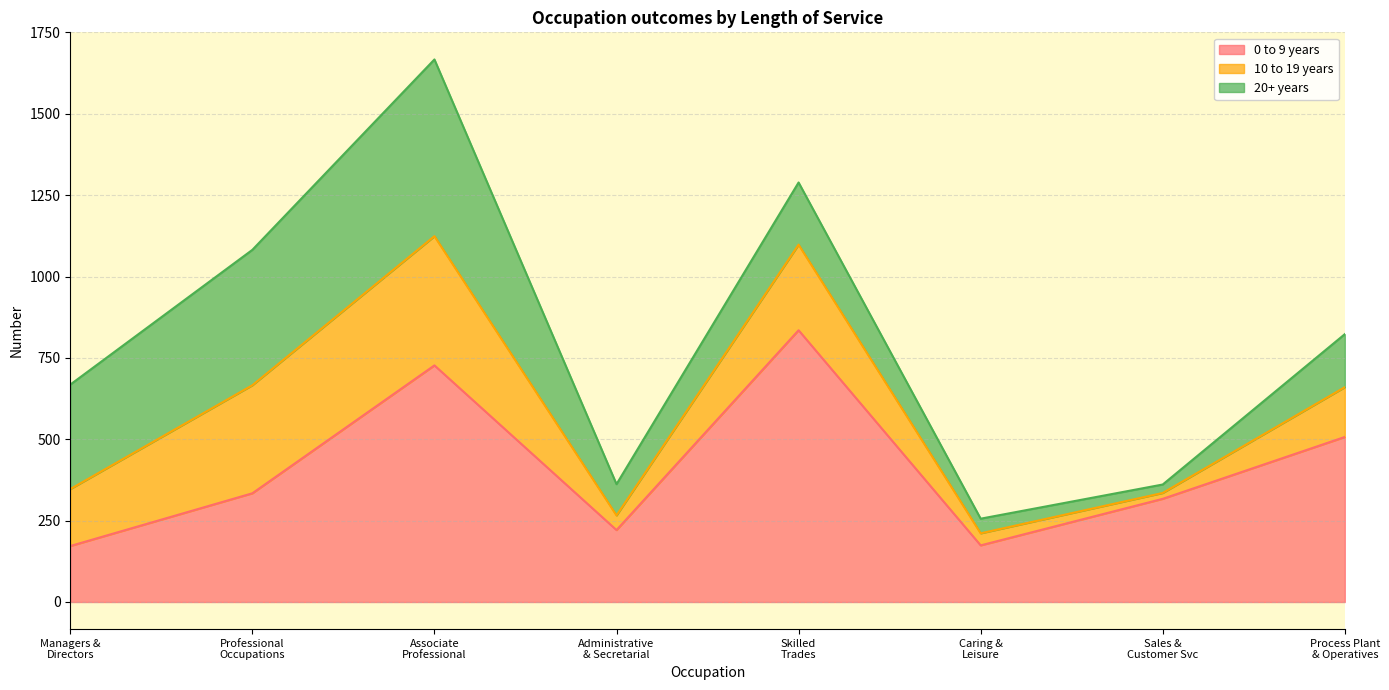

Where do 0 to 9 years and 10 to 19 years first cross each other?

Managers Directors and Senior Officials and Professional Occupations